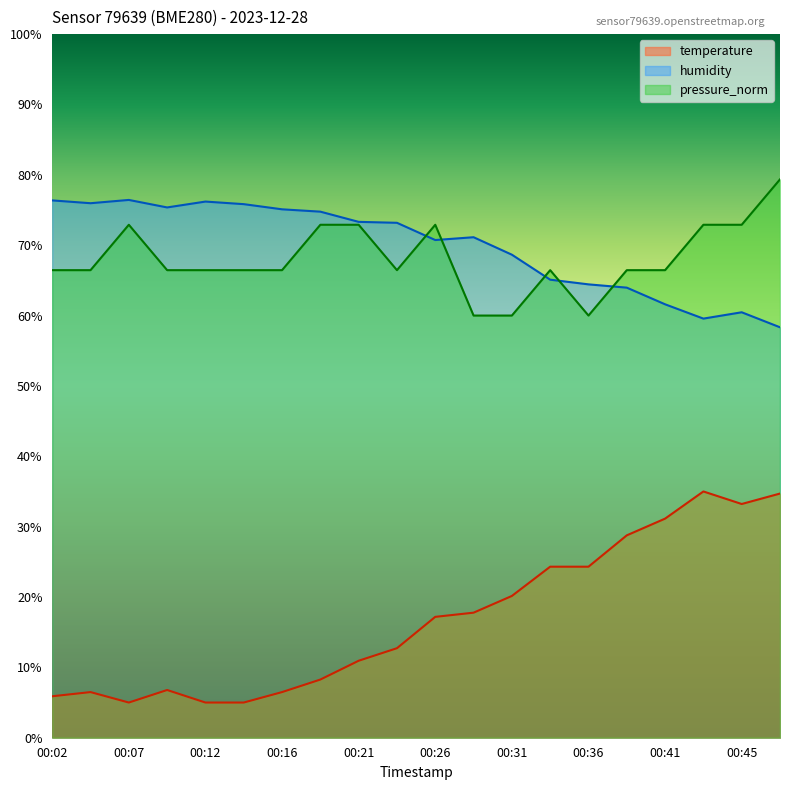

At how many categories does at least one series exceed 77?

1